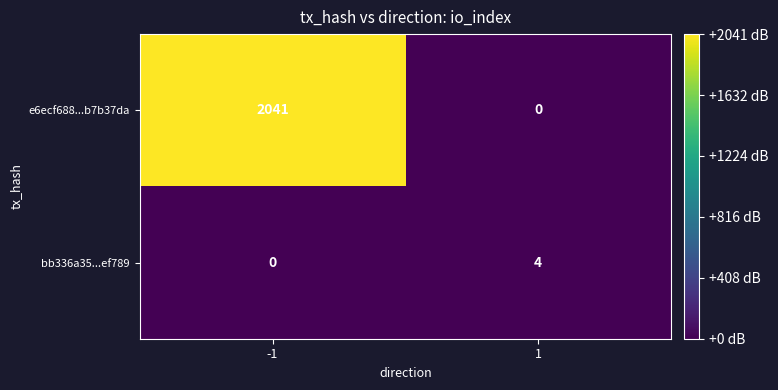

Read the e6ecf688...b7b37da value at -1, to the nearest 50.

2050